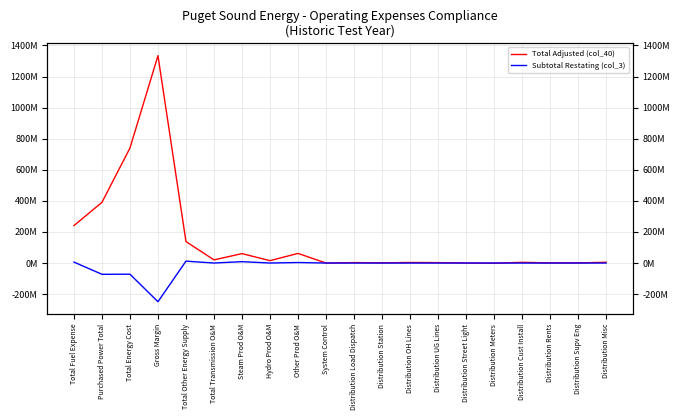

What is the minimum value for Total Adjusted (col_40)?

-874752.0